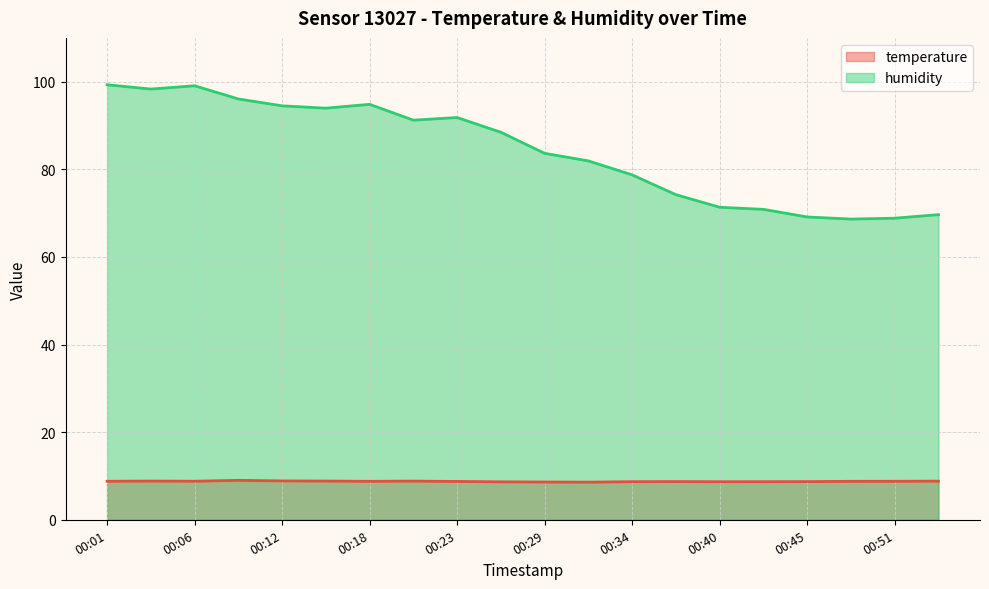

What is the total value across all series at 00:45?

77.8